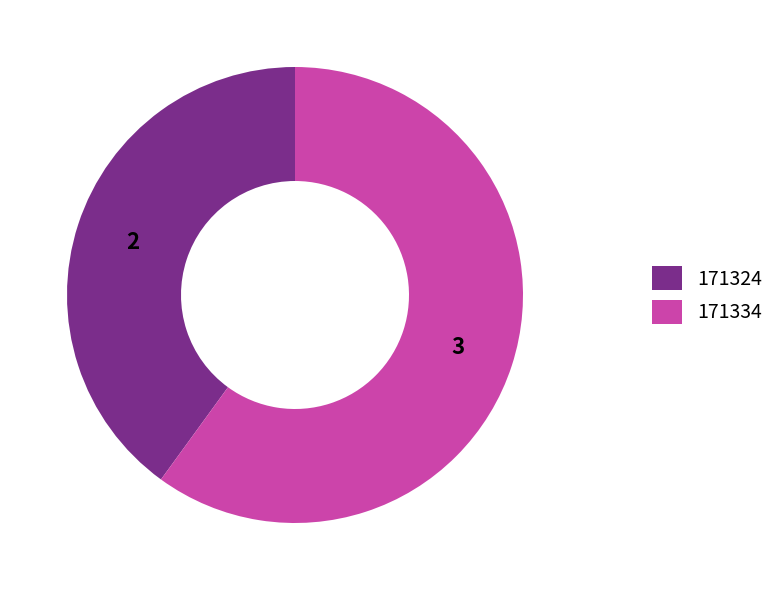

True or false: 171334 accounts for 47% of the total.

False